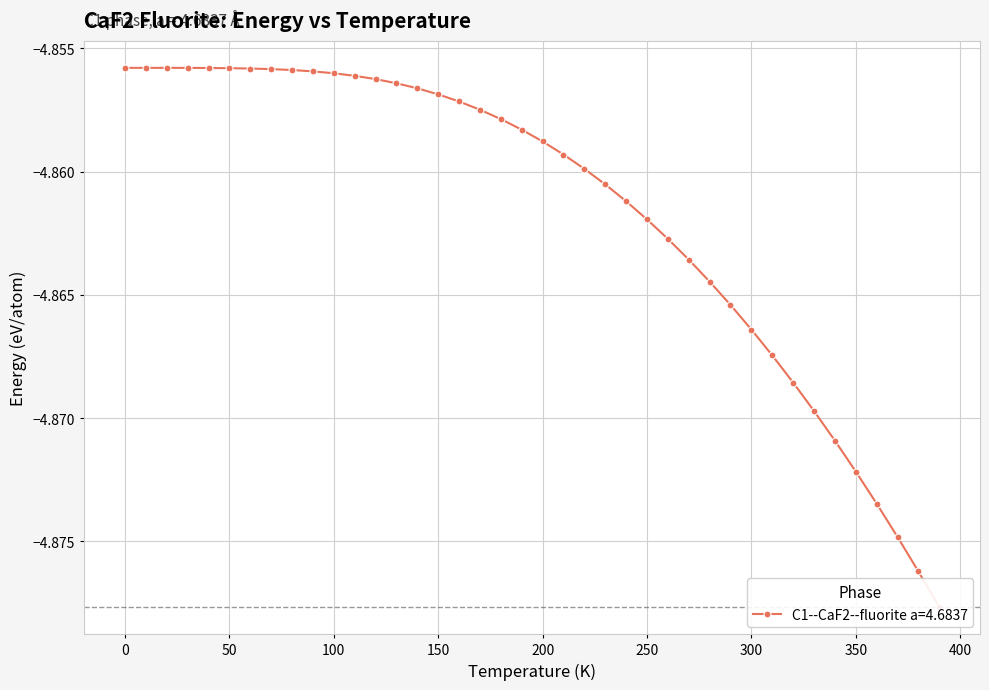

What value does the data have at 250?

-4.9